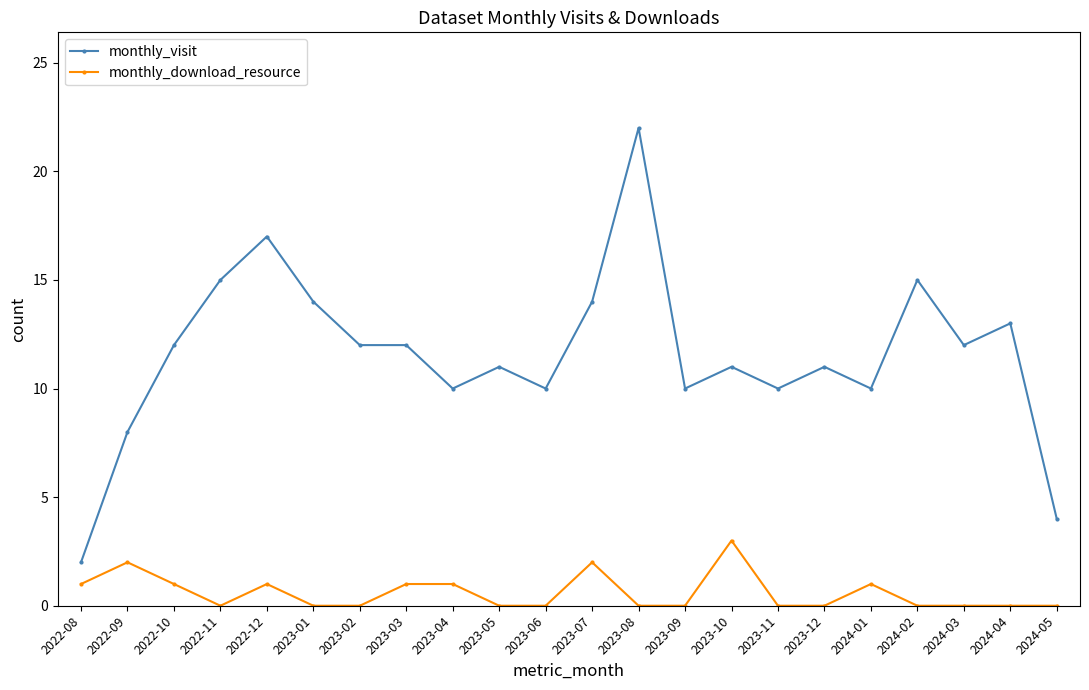

True or false: monthly_download_resource and monthly_visit cross at least once.

False